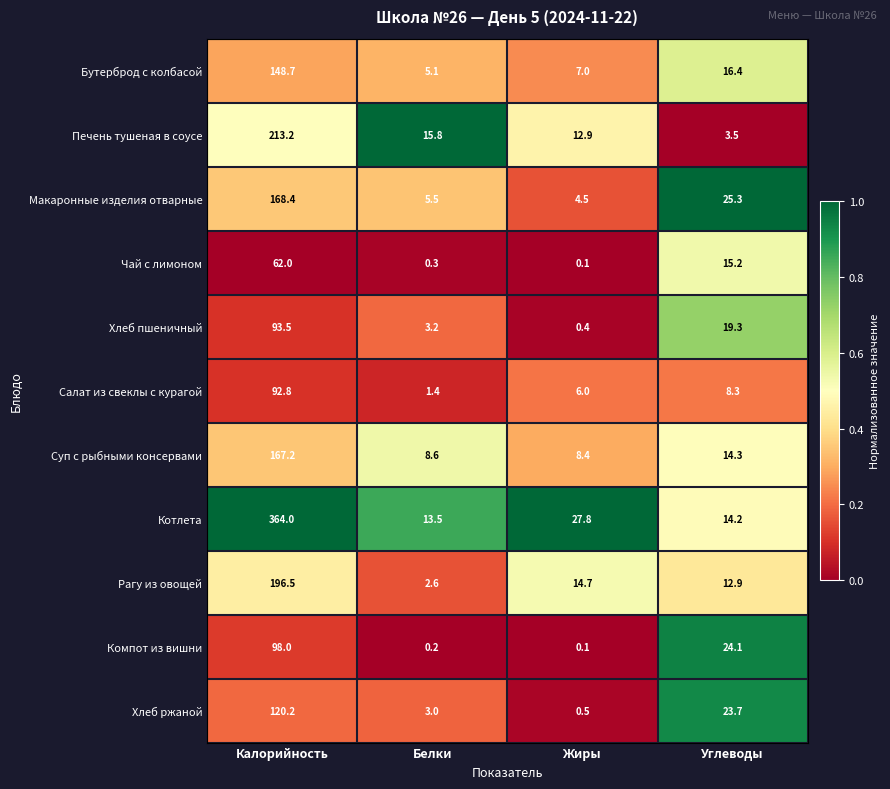

What is the spread (max minus min) of values at Калорийность?

302.0